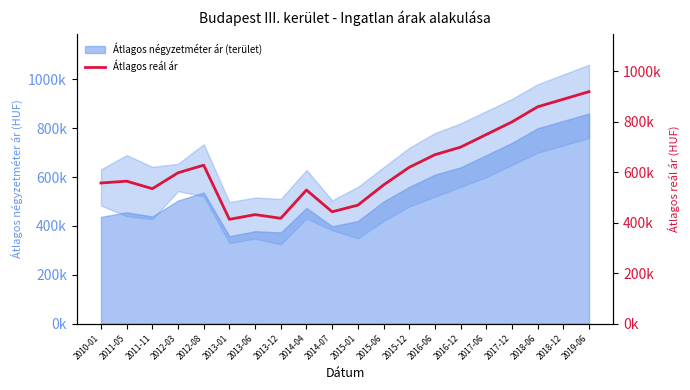

The value of Átlagos reál ár at 2015-12 is 620000. True or false?

True